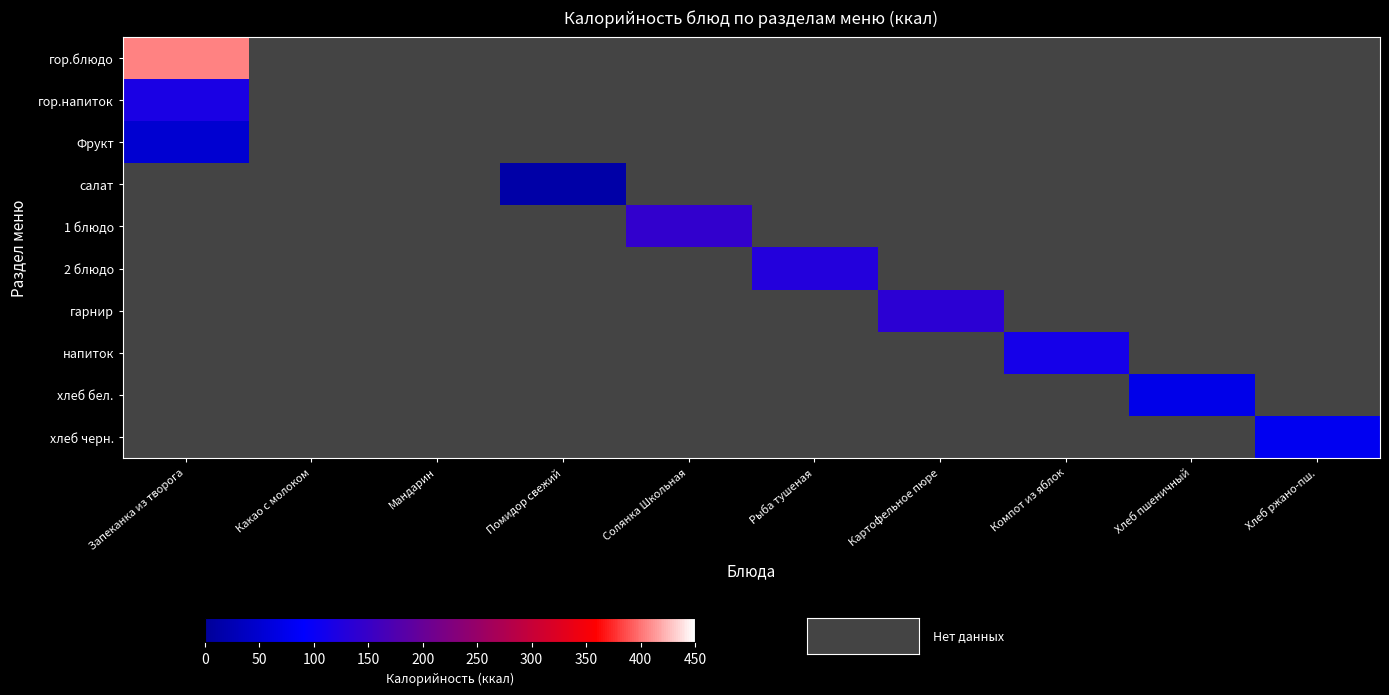

Rank the series at Запеканка из творога from lowest to highest value.

Фрукт, салат, 1 блюдо, 2 блюдо, гарнир, напиток, хлеб бел., хлеб черн., гор.напиток, гор.блюдо